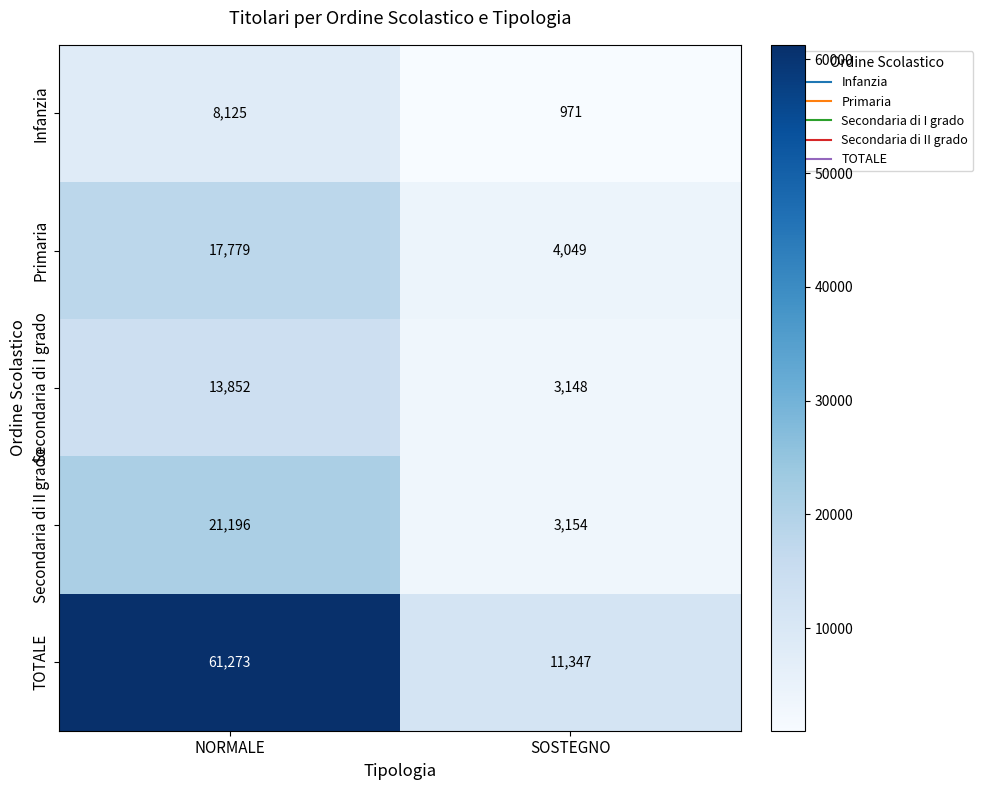

At which label does TOTALE reach its peak?

NORMALE